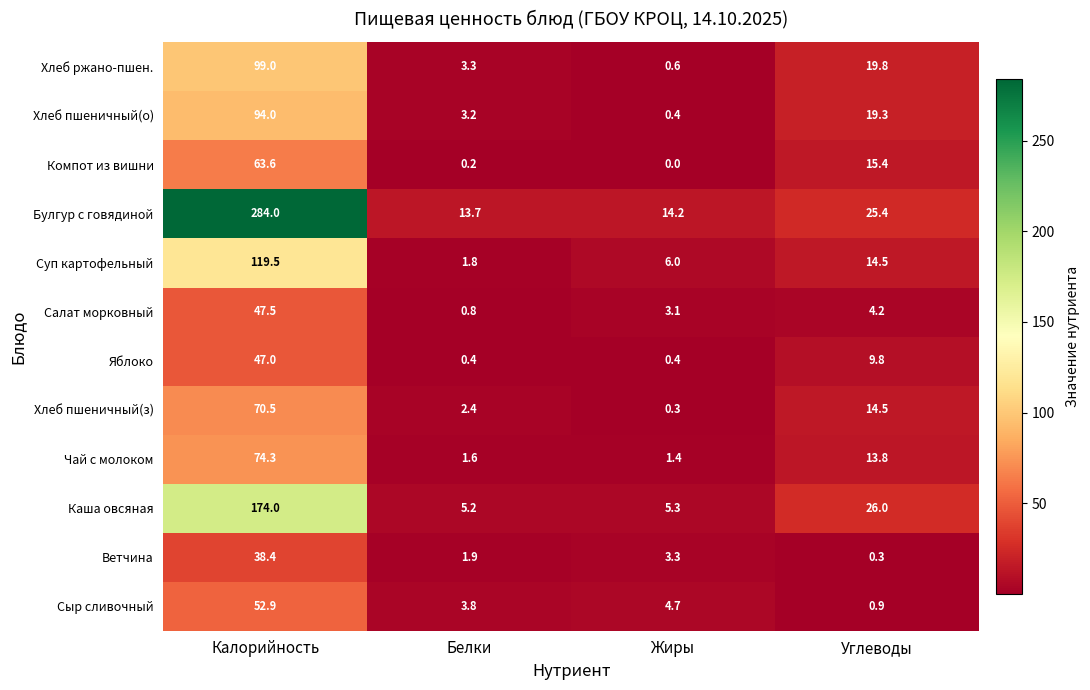

What is the average value of the Компот из вишни series?

19.8